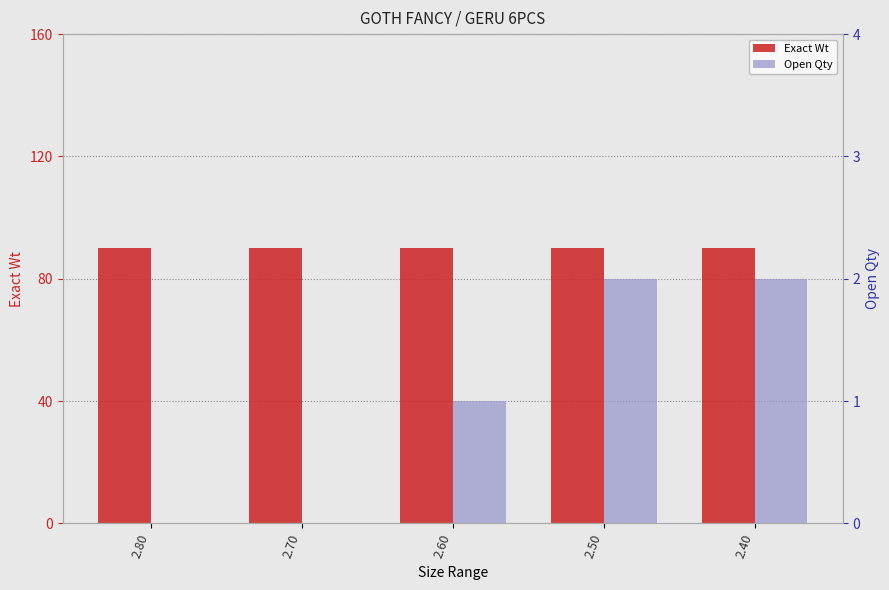

At which label is Open Qty closest to 1?

2.60